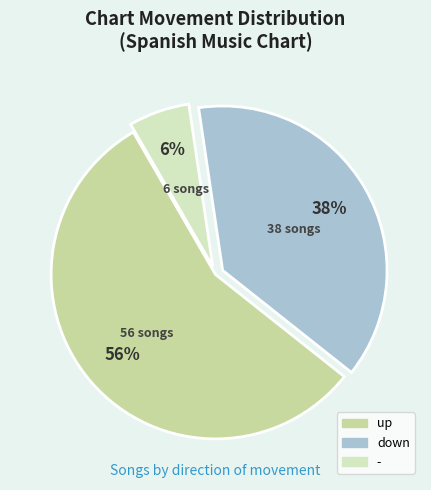

What is the change in value from up to down?

-18